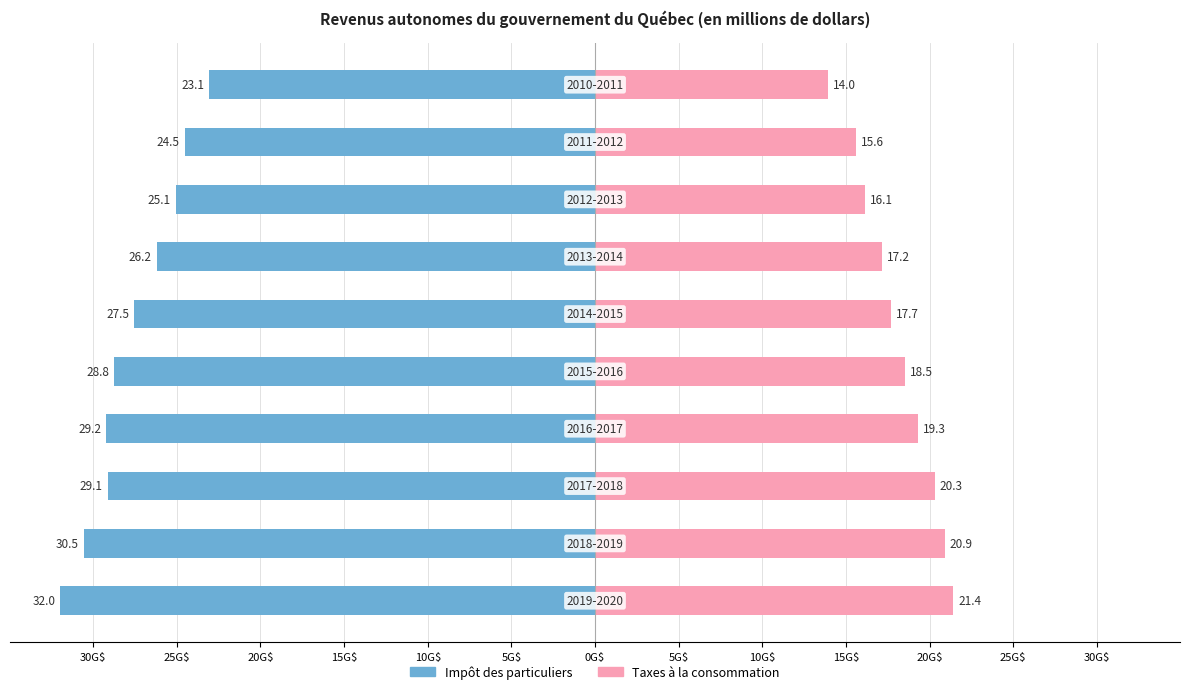

Reading left to right, list all the values displayed in this chart.

Impôt des particuliers: 30G$=-32.0	25G$=-30.5	20G$=-29.1	15G$=-29.2	10G$=-28.8	5G$=-27.5	0G$=-26.2	5G$=-25.1	10G$=-24.5	15G$=-23.1
Taxes à la consommation: 30G$=21.4	25G$=20.9	20G$=20.3	15G$=19.3	10G$=18.5	5G$=17.7	0G$=17.2	5G$=16.1	10G$=15.6	15G$=14.0